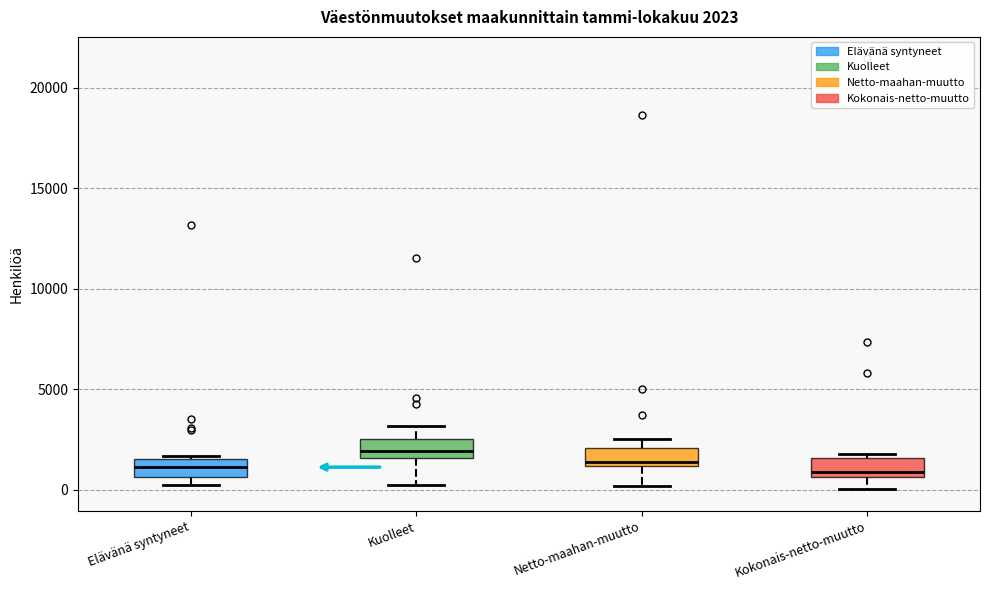

Which box has the highest median line?

Kuolleet